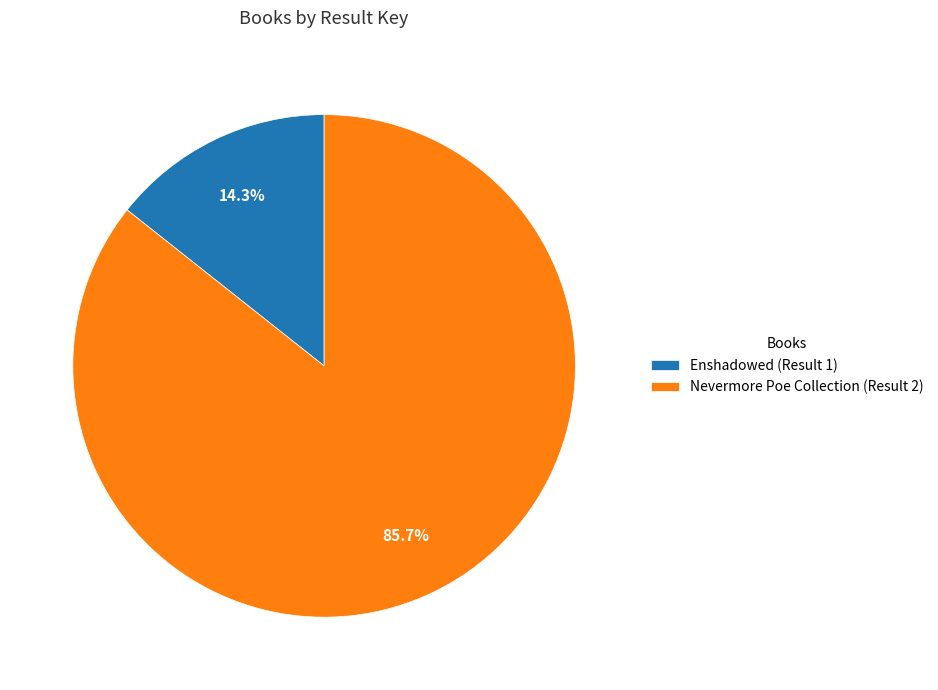

To the nearest percent, what is the difference between the Nevermore Poe Collection (Result 2) and Enshadowed (Result 1) slice percentages?

71%